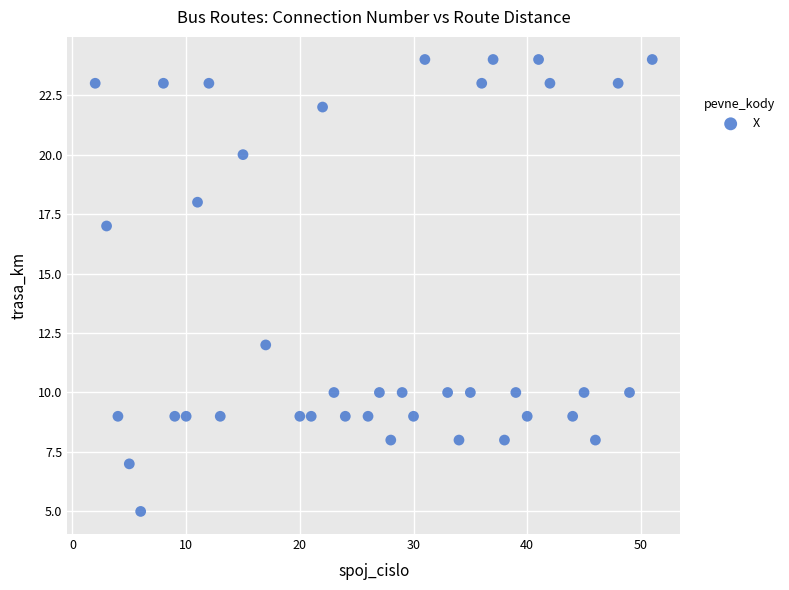

What Y value in the scatter plot is closest to 14?

12